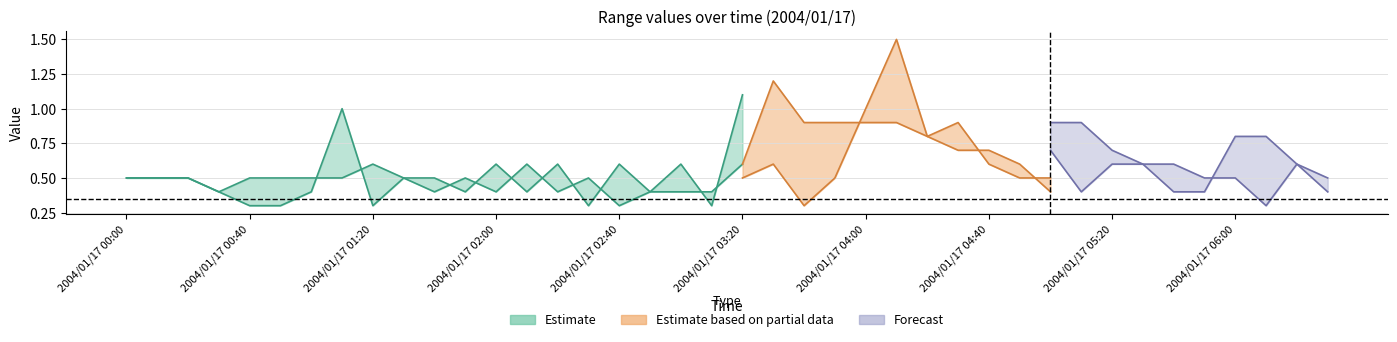

The value of 5.740 at 2004/01/17 00:10 is 0.5. True or false?

True